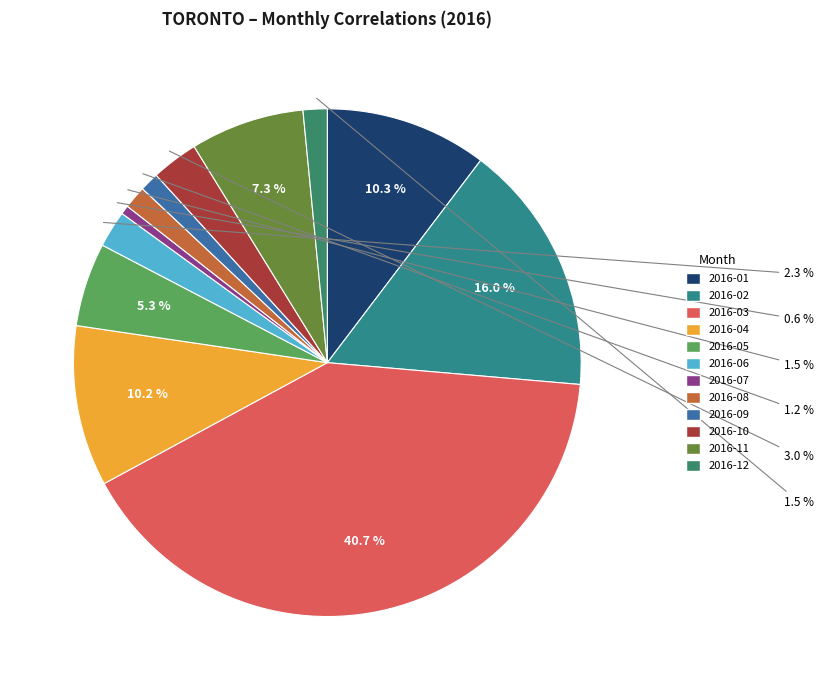

Which category has the biggest portion of the pie?

2016-03